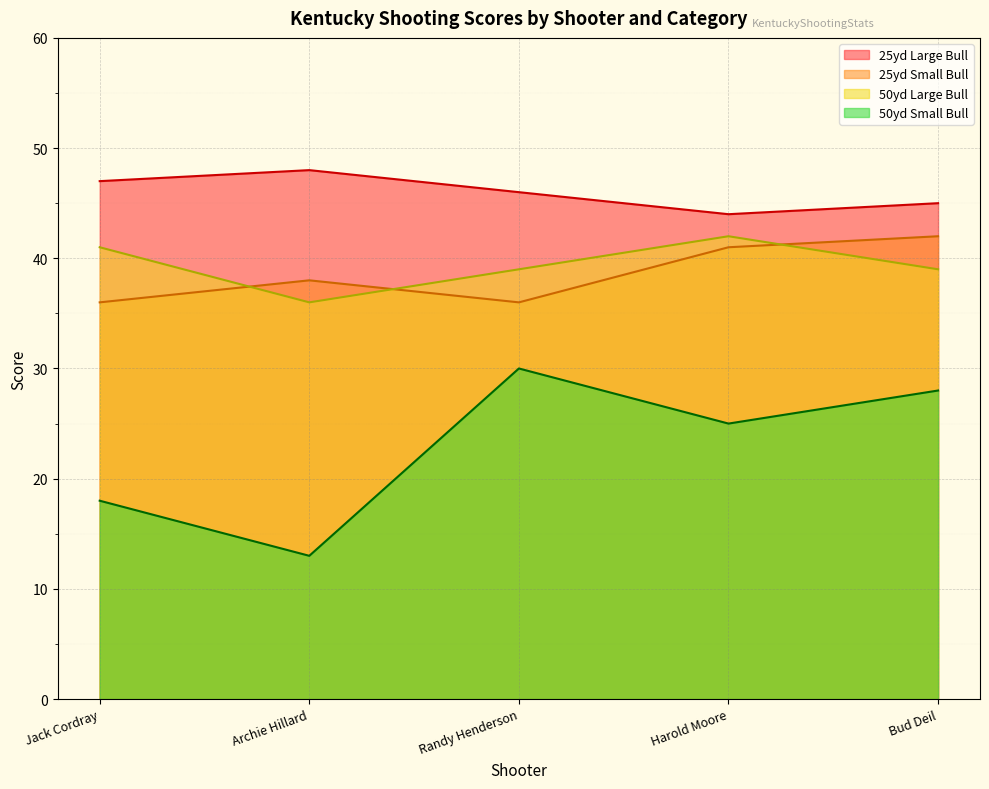

Which category has the lowest value across all series?

Archie Hillard